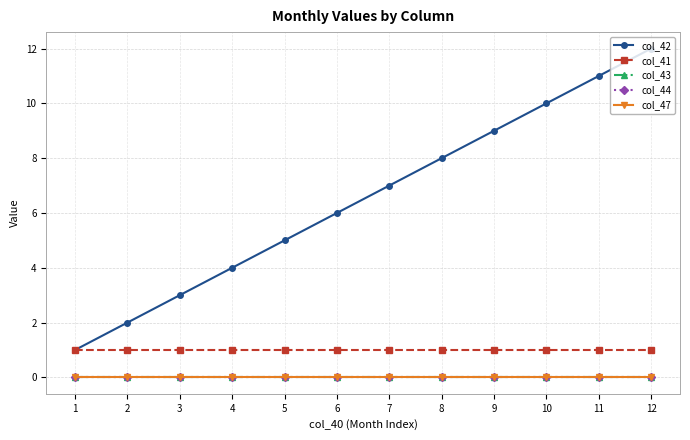

Does the chart have visible grid lines?

Yes